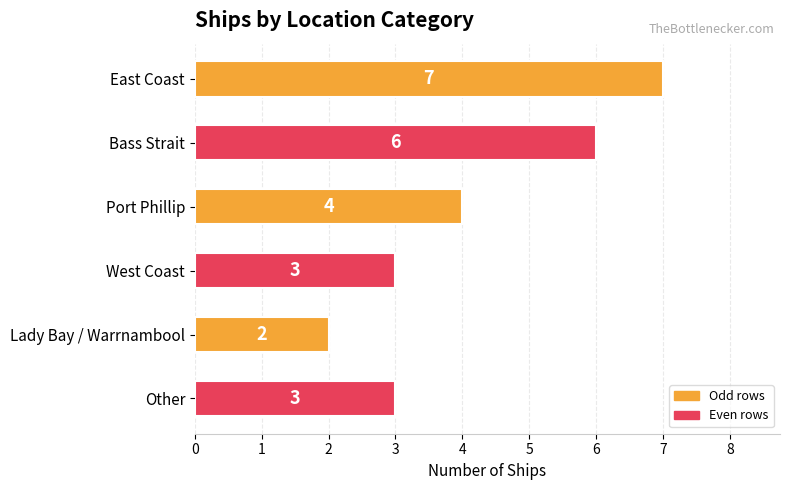

Reading top to bottom, extract all data points from this chart.

7	6	4	3	2	3